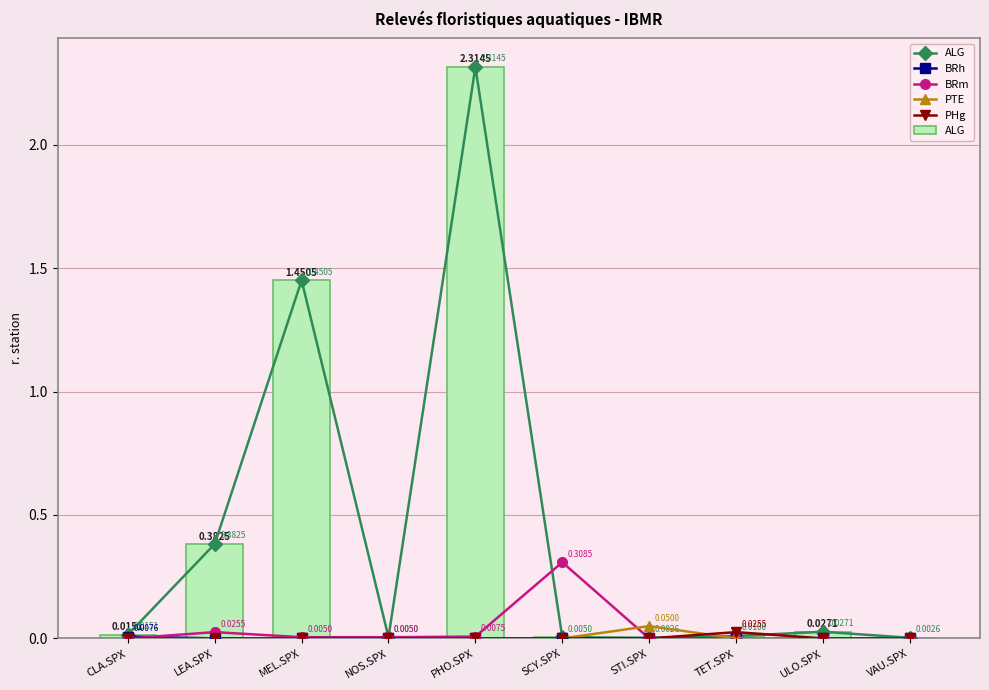

Which series has the widest spread of values?

ALG